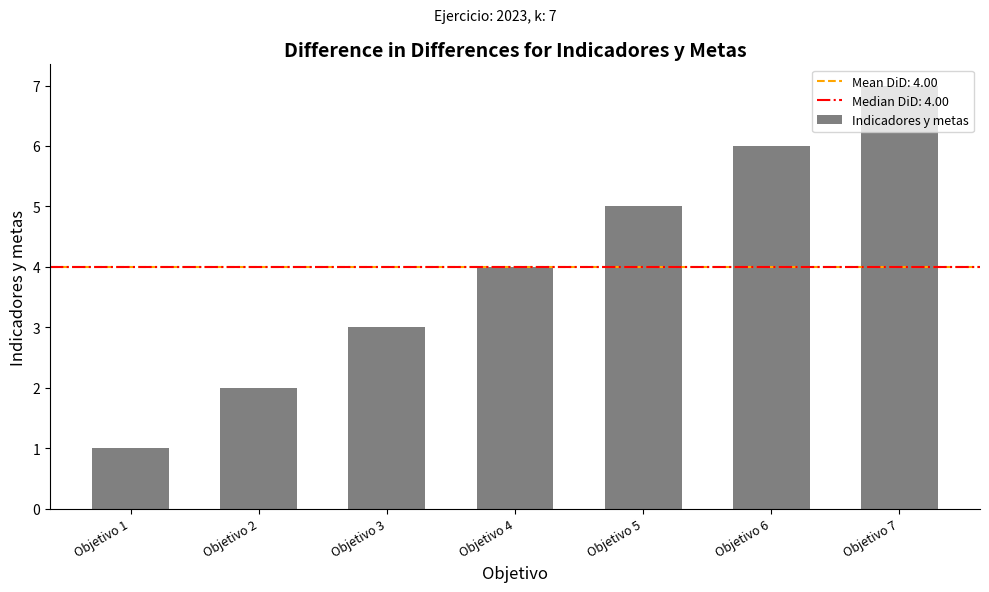

Reading left to right, extract all data points from this chart.

Objetivo 1=1	Objetivo 2=2	Objetivo 3=3	Objetivo 4=4	Objetivo 5=5	Objetivo 6=6	Objetivo 7=7